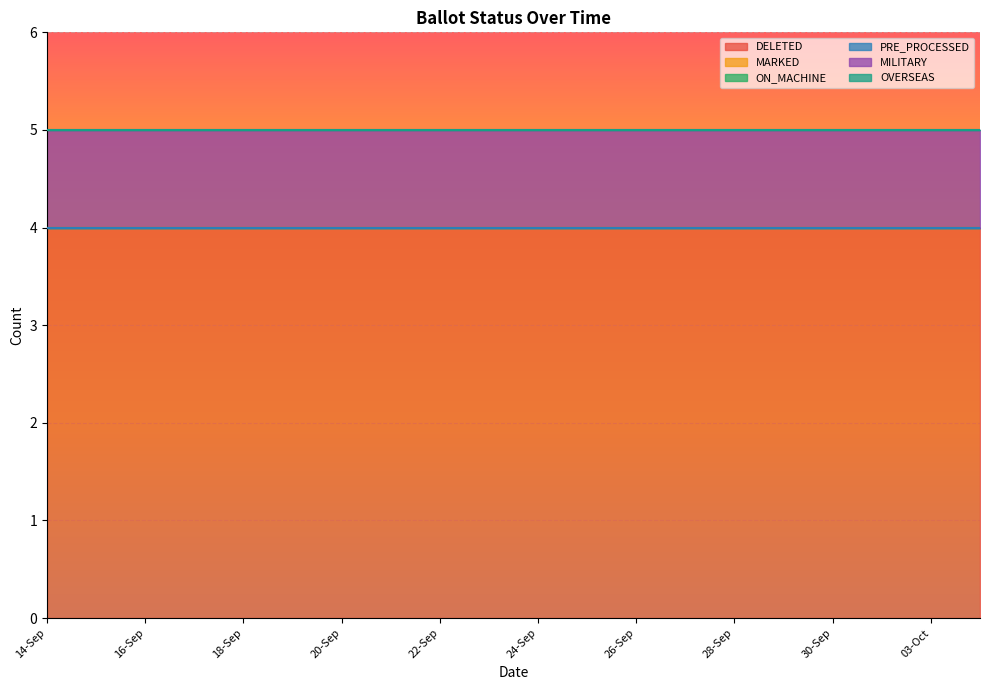

How many lines are shown in the chart?

6